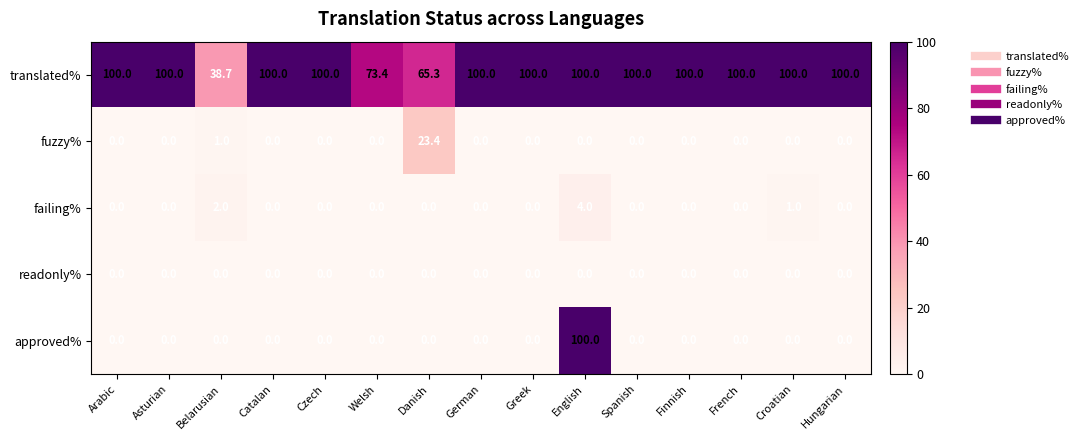

What is the approximate value of translated% at German?

100.0